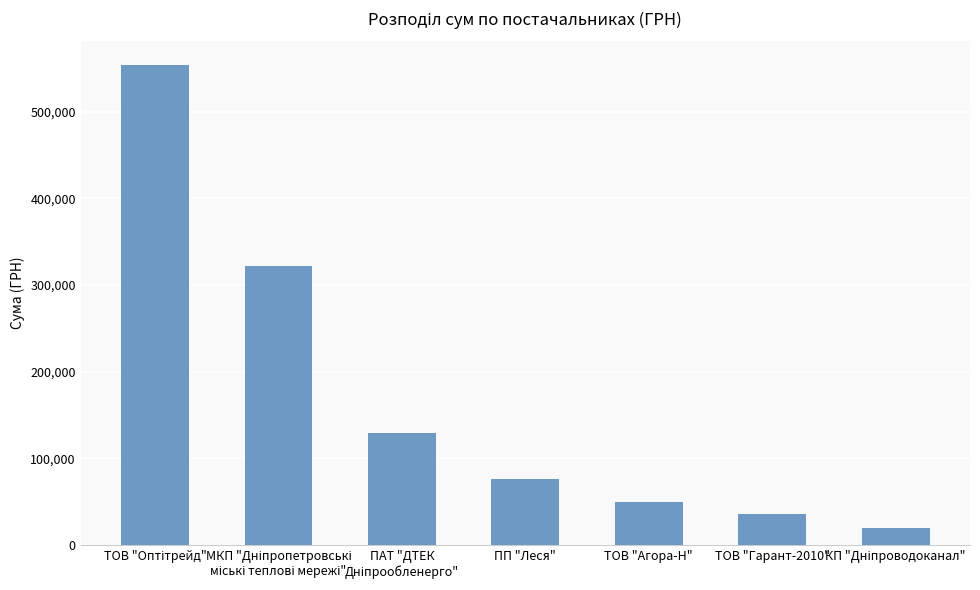

What is the smallest value displayed?

19156.1